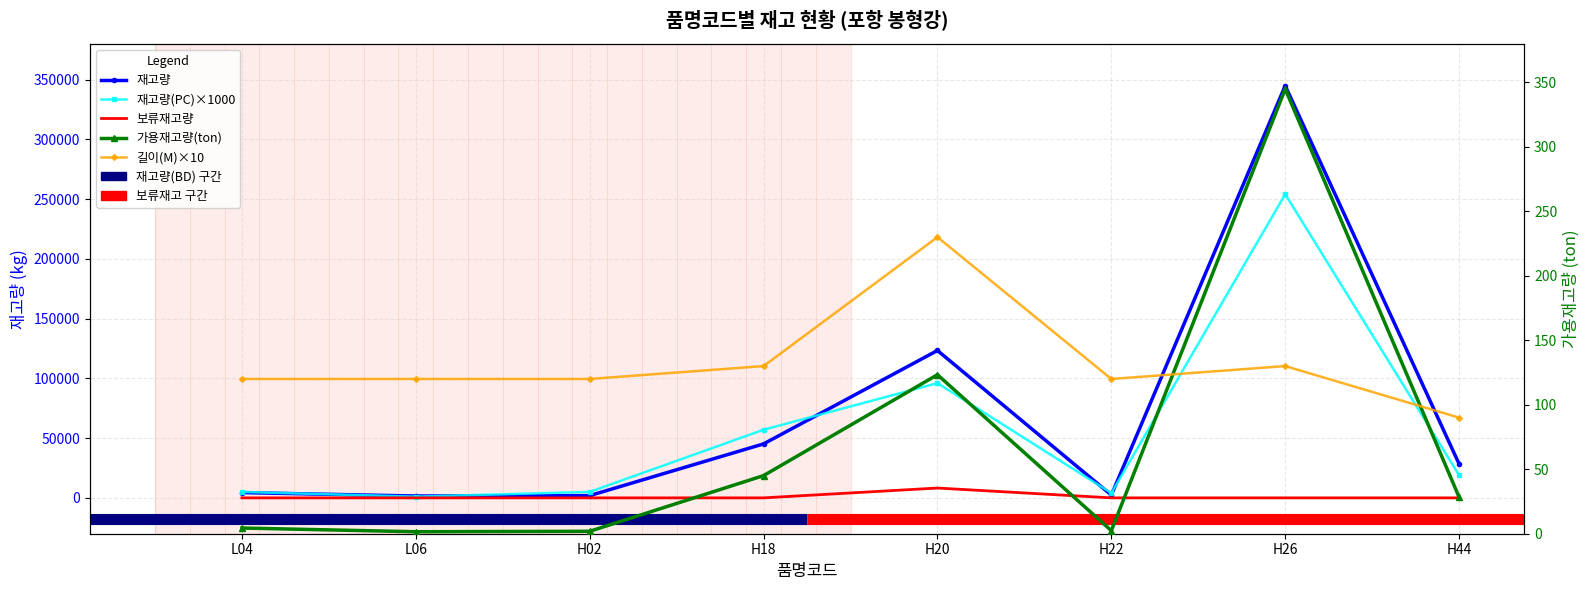

True or false: 가용재고량 and 재고량 cross at least once.

False